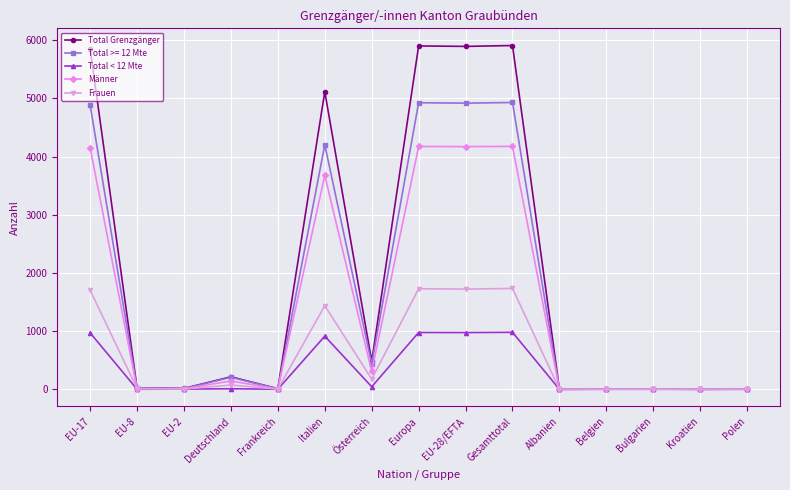

What is the difference between the maximum and minimum values in the Total Grenzgänger series?

5906